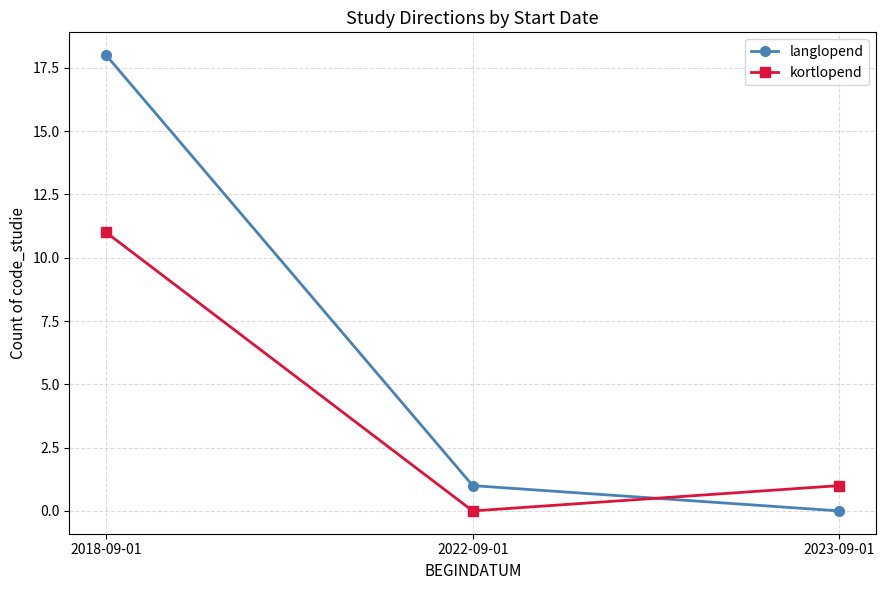

At 2023-09-01, list the series in order from largest to smallest.

kortlopend, langlopend